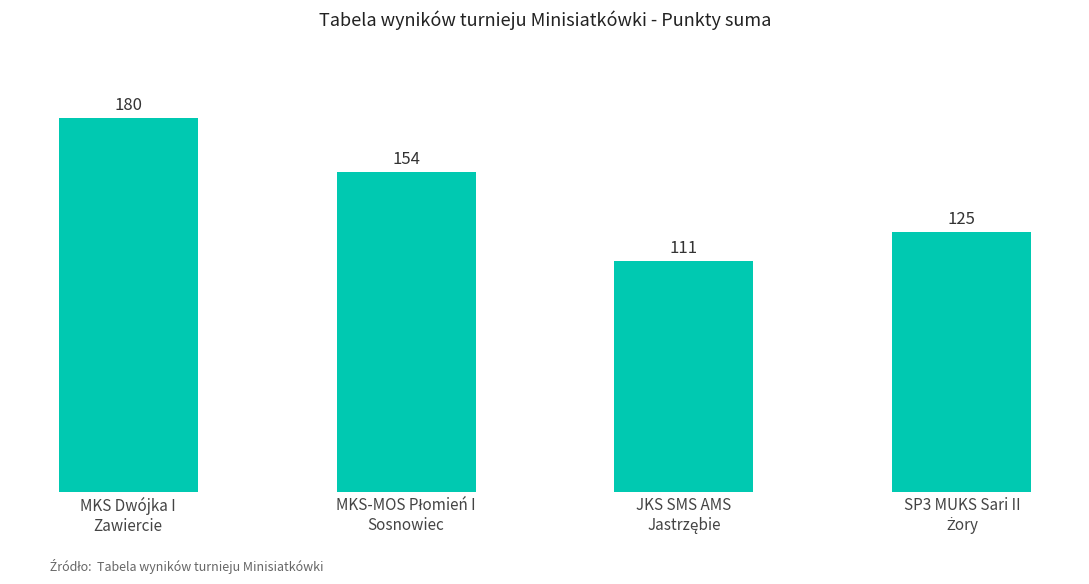

Read the value at MKS Dwójka I
Zawiercie.

180